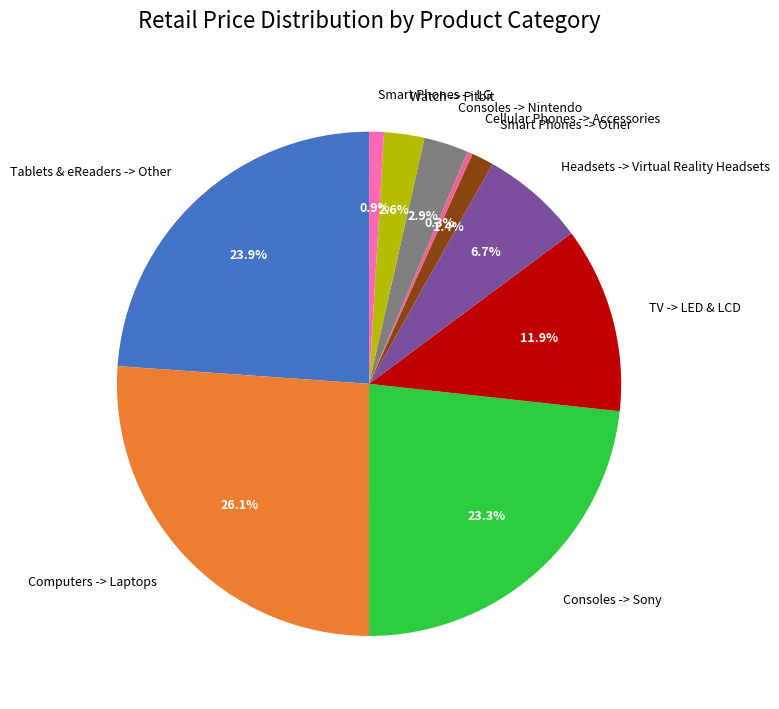

How many slices are in this pie chart?

10